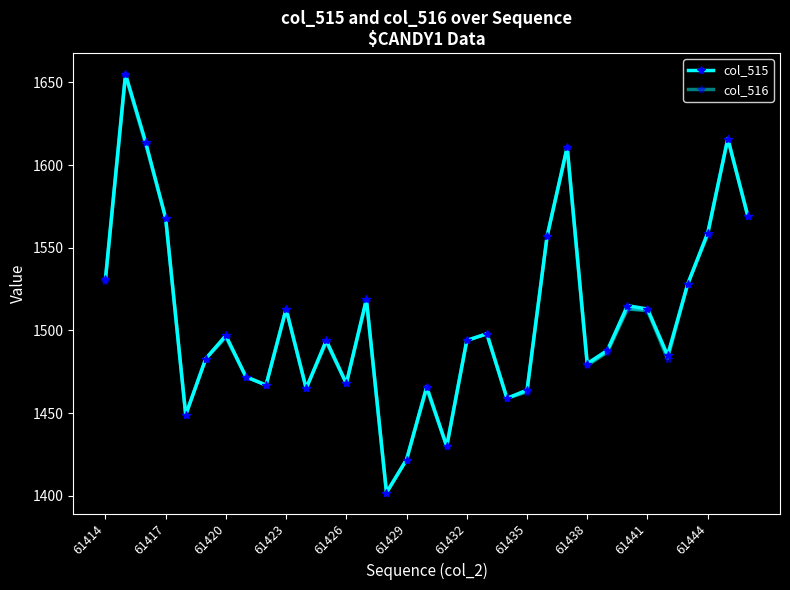

Reading left to right, what are all the values shown in this chart?

col_515: 1531	1655	1614	1568	1449	1483	1497	1472	1467	1513	1465	1494	1468	1519	1402	1422	1466	1430	1494	1498	1459	1464	1557	1611	1480	1488	1515	1513	1485	1528	1559	1616	1569
col_516: 1530	1654	1613	1568	1449	1483	1496	1472	1467	1513	1465	1493	1468	1518	1402	1422	1465	1430	1494	1498	1459	1463	1557	1610	1479	1487	1513	1512	1483	1528	1558	1616	1569